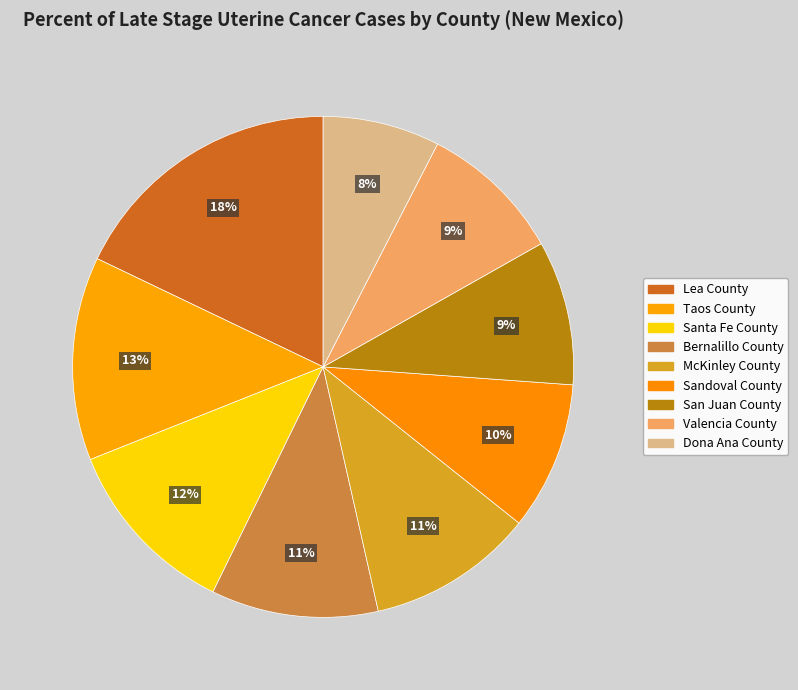

To the nearest percent, what is the difference between the largest and smallest slice percentages?

10%